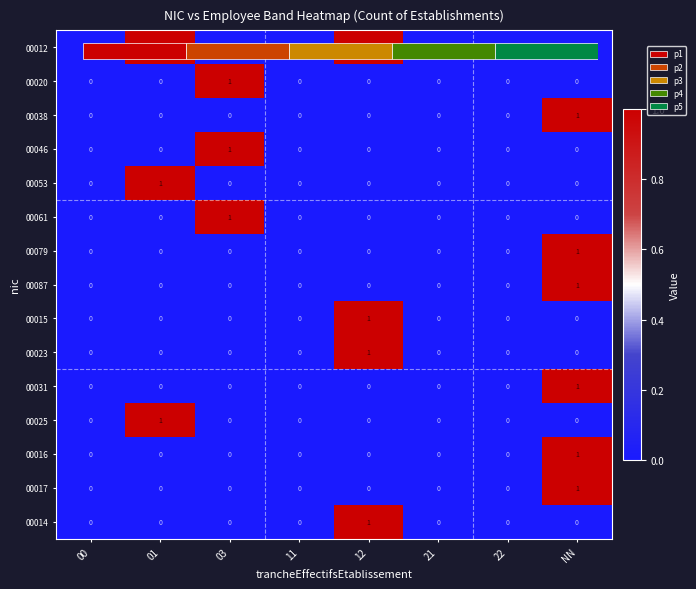

At which label is 00012 closest to 0?

00